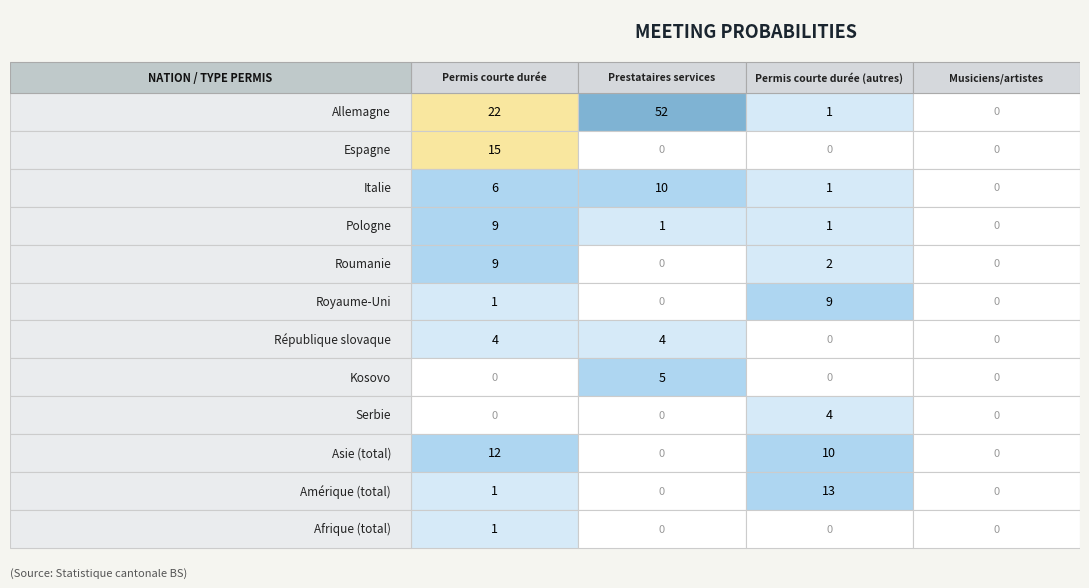

Which series has the largest total across all categories?

Allemagne